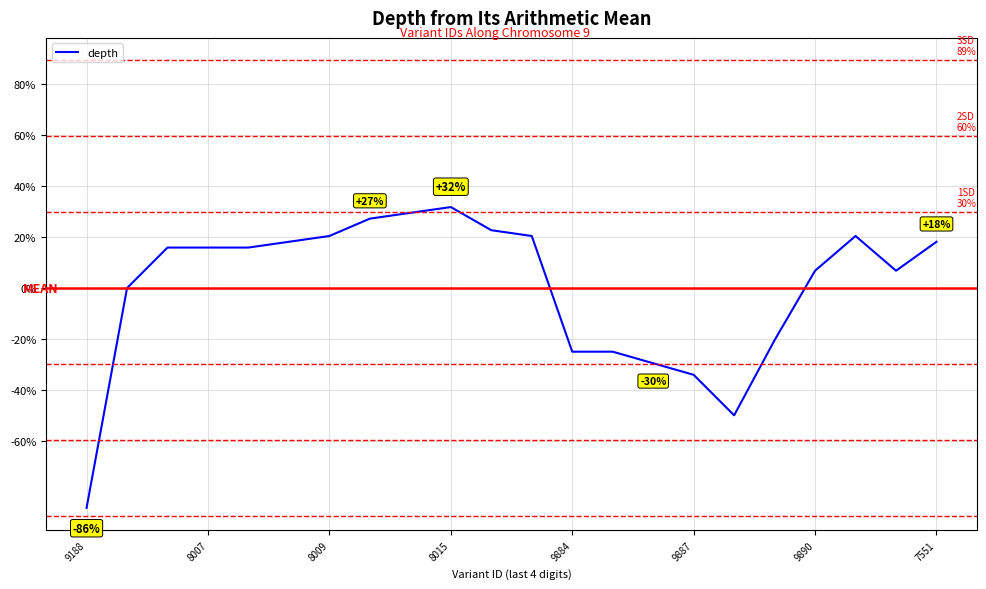

What is the smallest value displayed?

-86.4